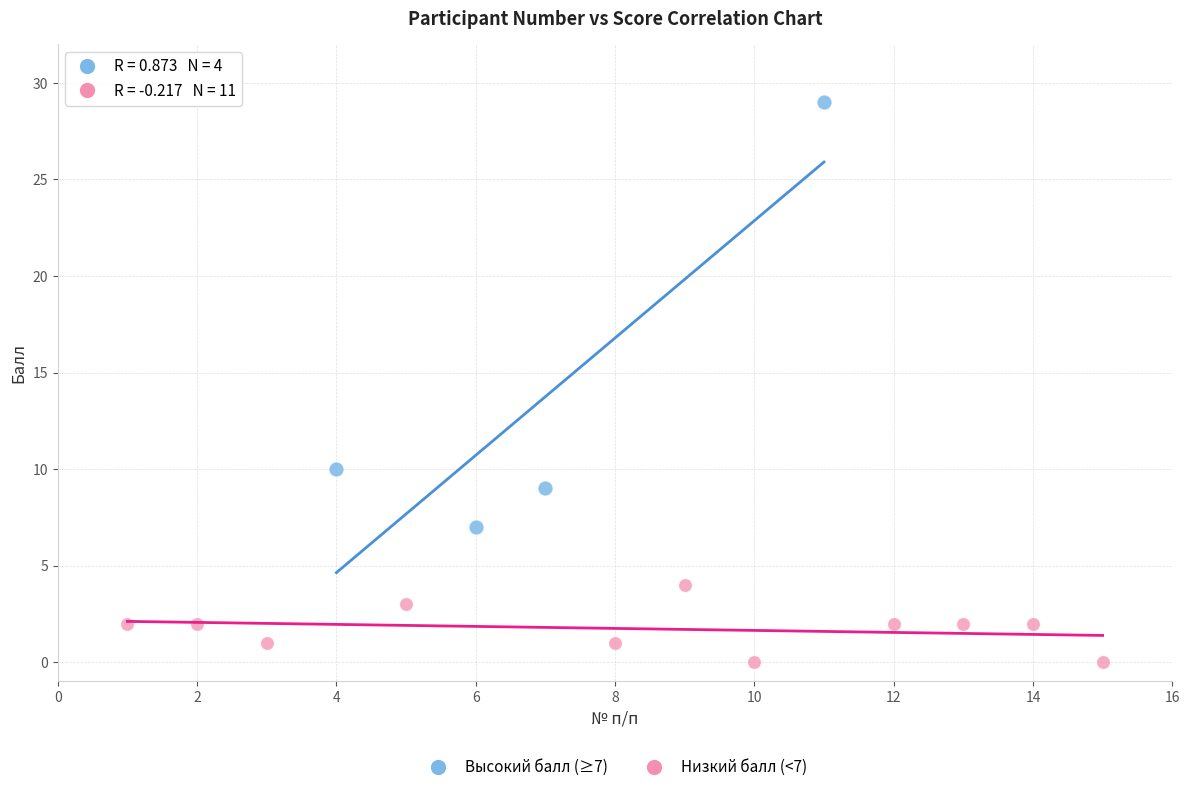

Which series contains the lowest Y value?

Низкий балл (<7)